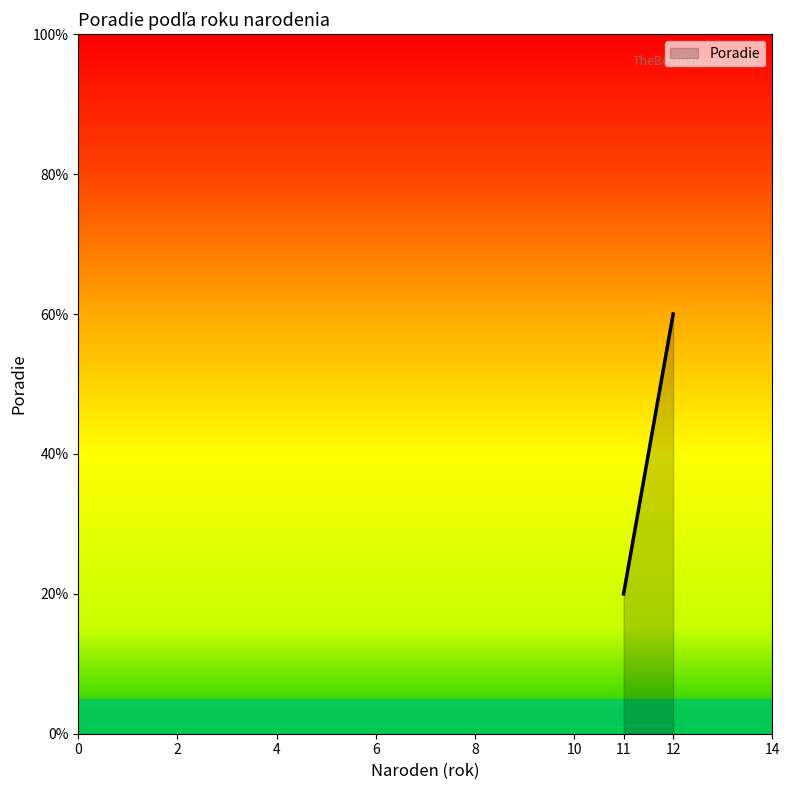

Is it true that the value at 11 is 2?

False